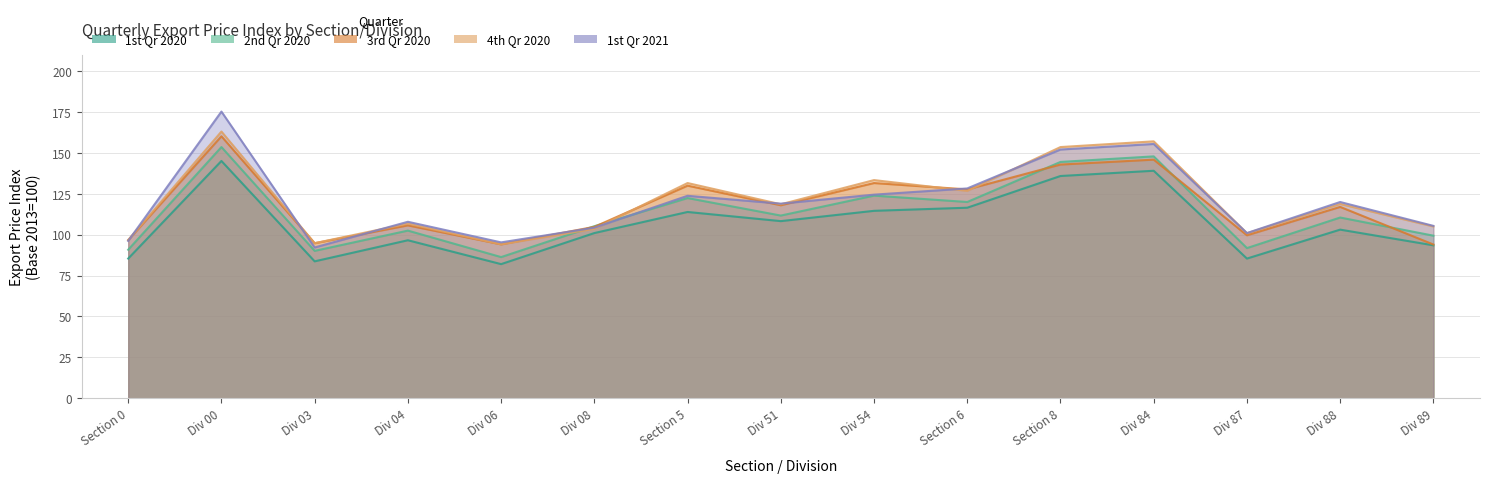

How many interior local peaks does the 3rd Qr 2020 series have?

6